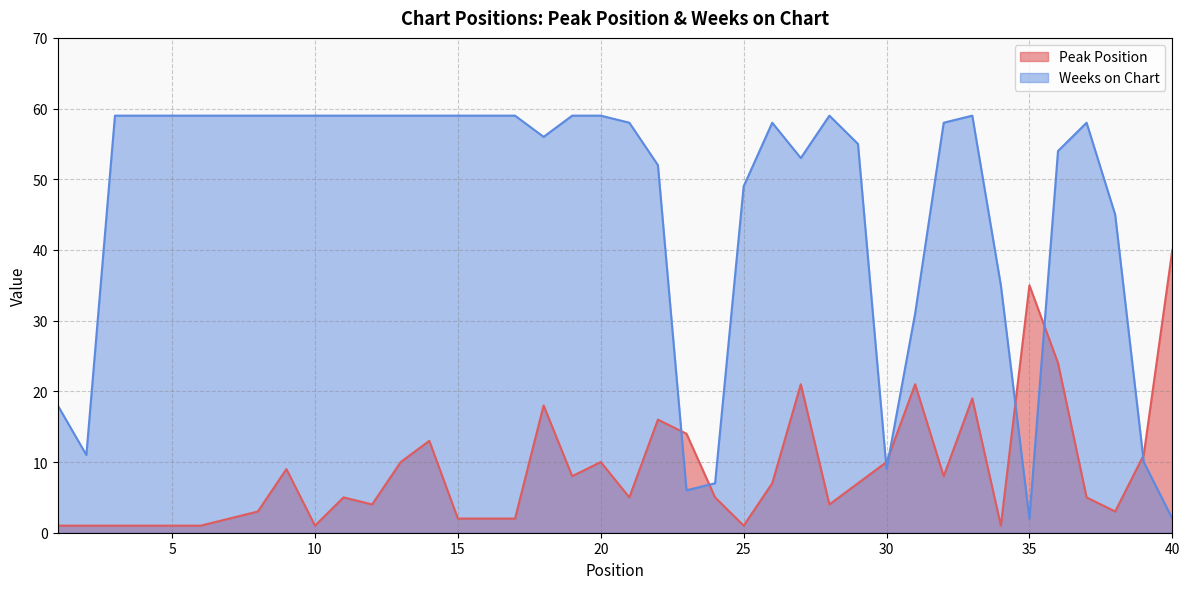

At which label does Peak Position first exceed 5?

9